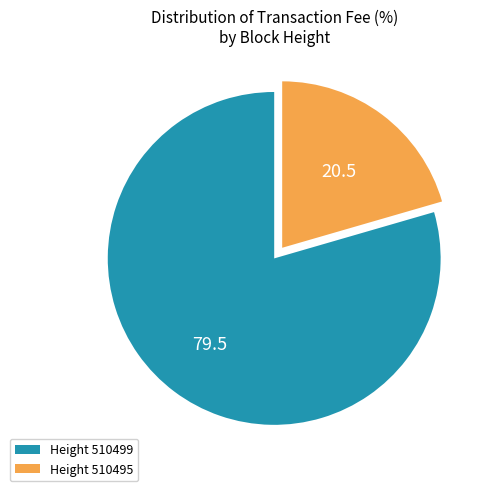

True or false: Height 510499 accounts for 91% of the total.

False